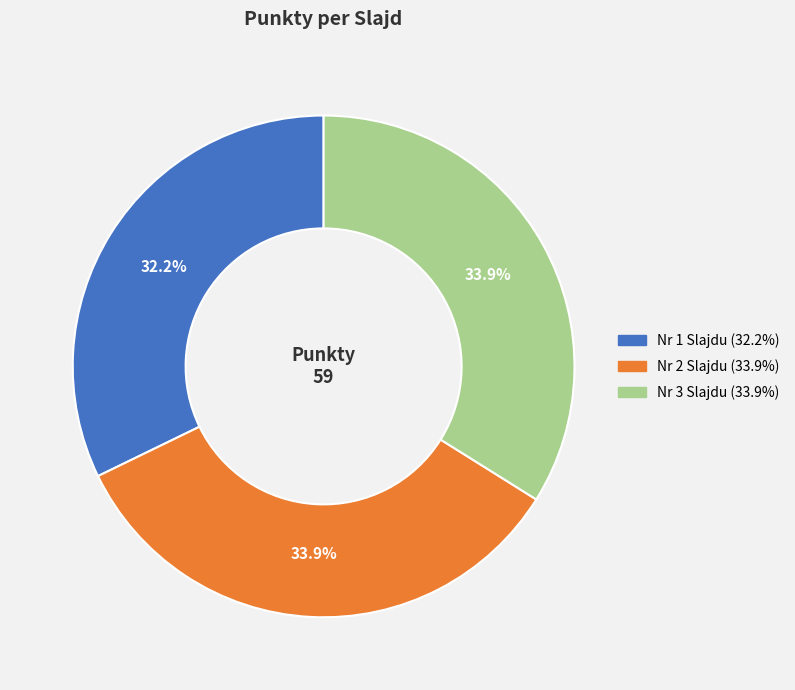

Is there a majority slice in this chart?

No